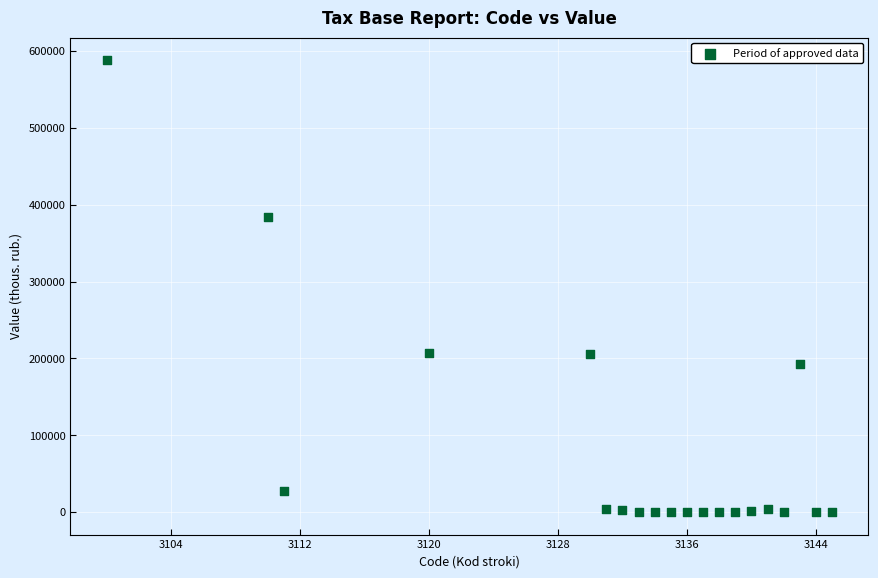

What is the range of X values (max minus min)?

45